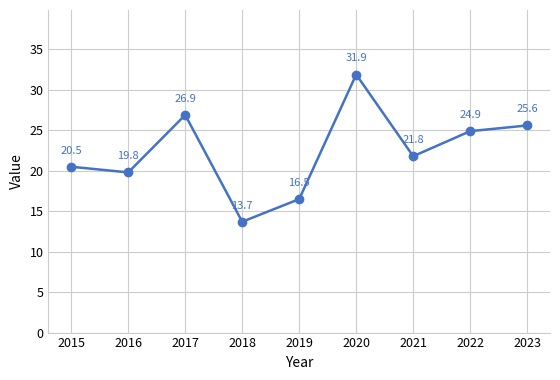

What is the value of the 9th point from the left?

25.6